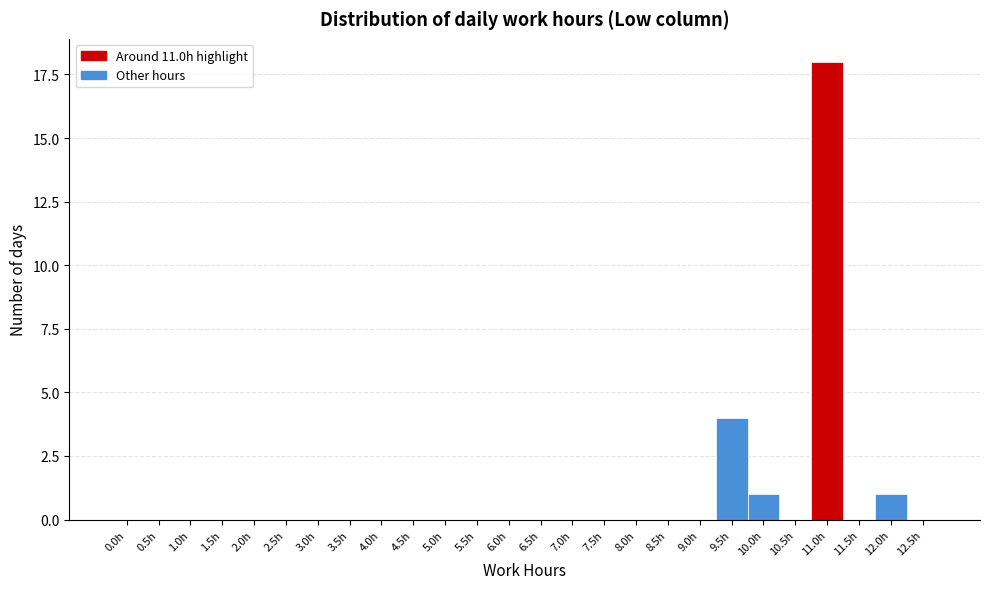

Reading left to right, list all the values displayed in this chart.

0.0h=0	0.5h=0	1.0h=0	1.5h=0	2.0h=0	2.5h=0	3.0h=0	3.5h=0	4.0h=0	4.5h=0	5.0h=0	5.5h=0	6.0h=0	6.5h=0	7.0h=0	7.5h=0	8.0h=0	8.5h=0	9.0h=0	9.5h=4	10.0h=1	10.5h=0	11.0h=18	11.5h=0	12.0h=1	12.5h=0